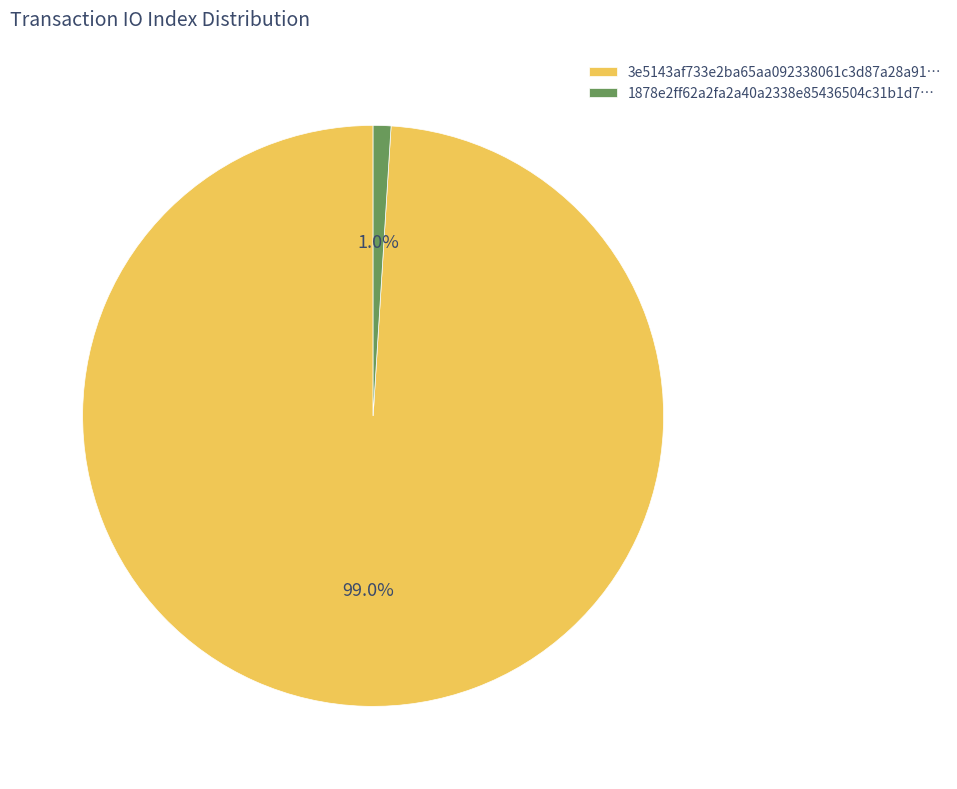

What portion of the pie excludes 1878e2ff62a2fa2a40a2338e85436504c31b1d7…?

99.0%